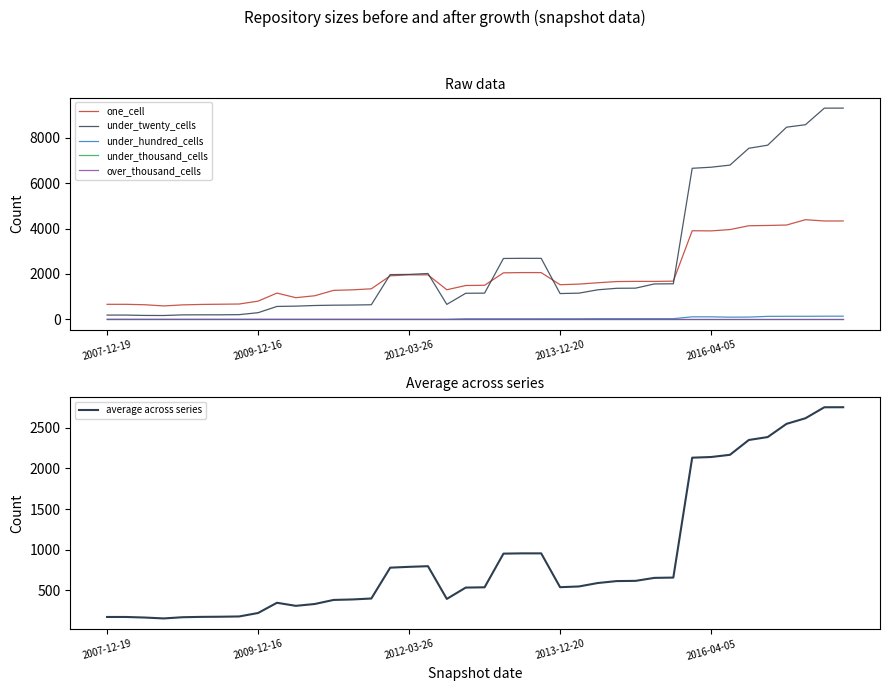

True or false: under_twenty_cells and over_thousand_cells cross at least once.

False